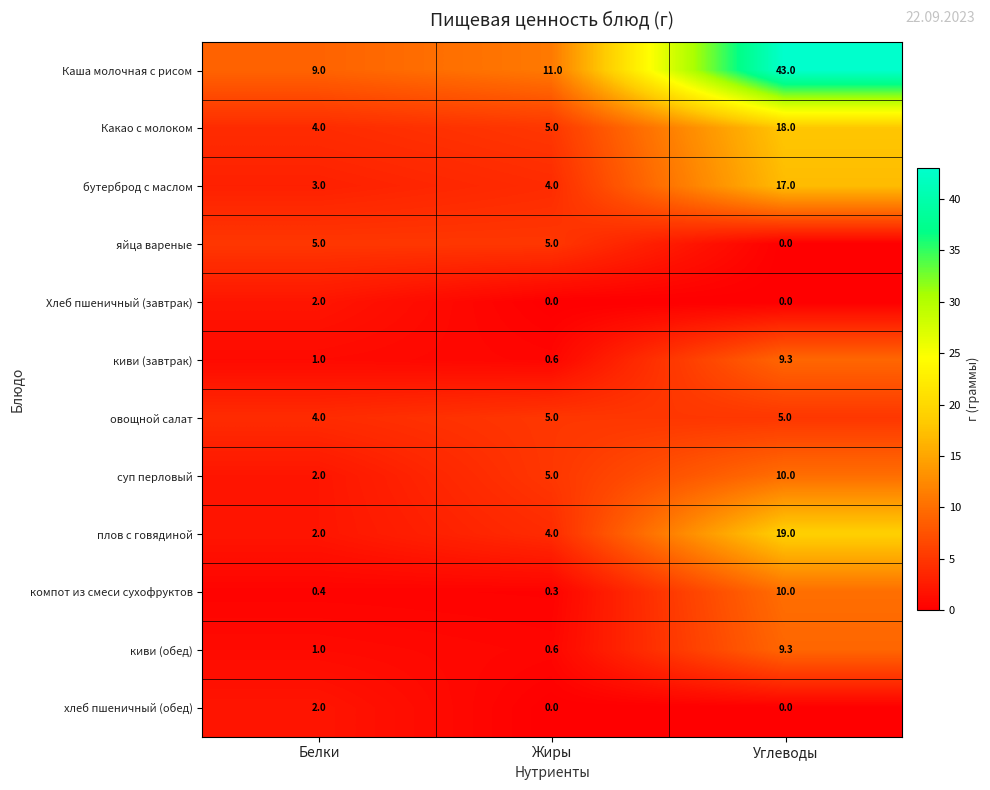

Which series has the largest total across all categories?

Каша молочная с рисом